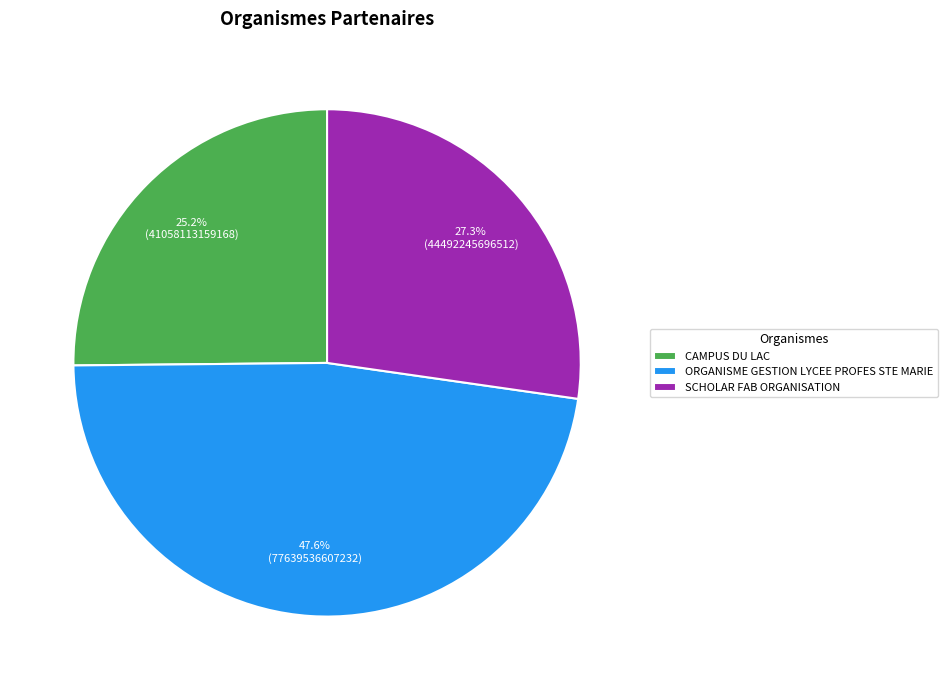

Count the number of slices in the pie.

3